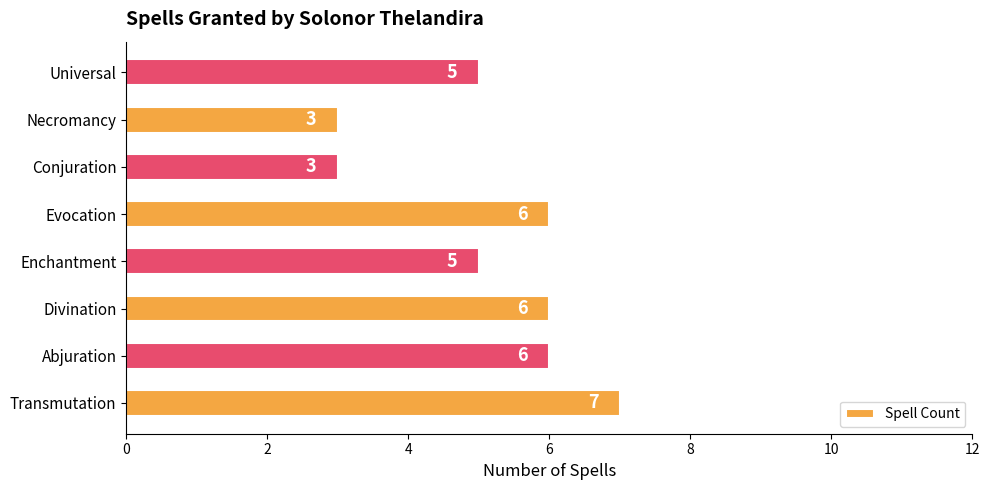

How many values are between 5 and 6?

5